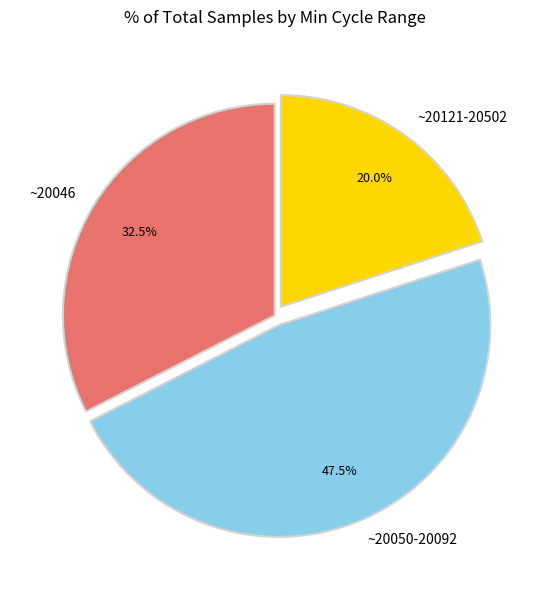

Does ~20046 represent more than half of the total?

No